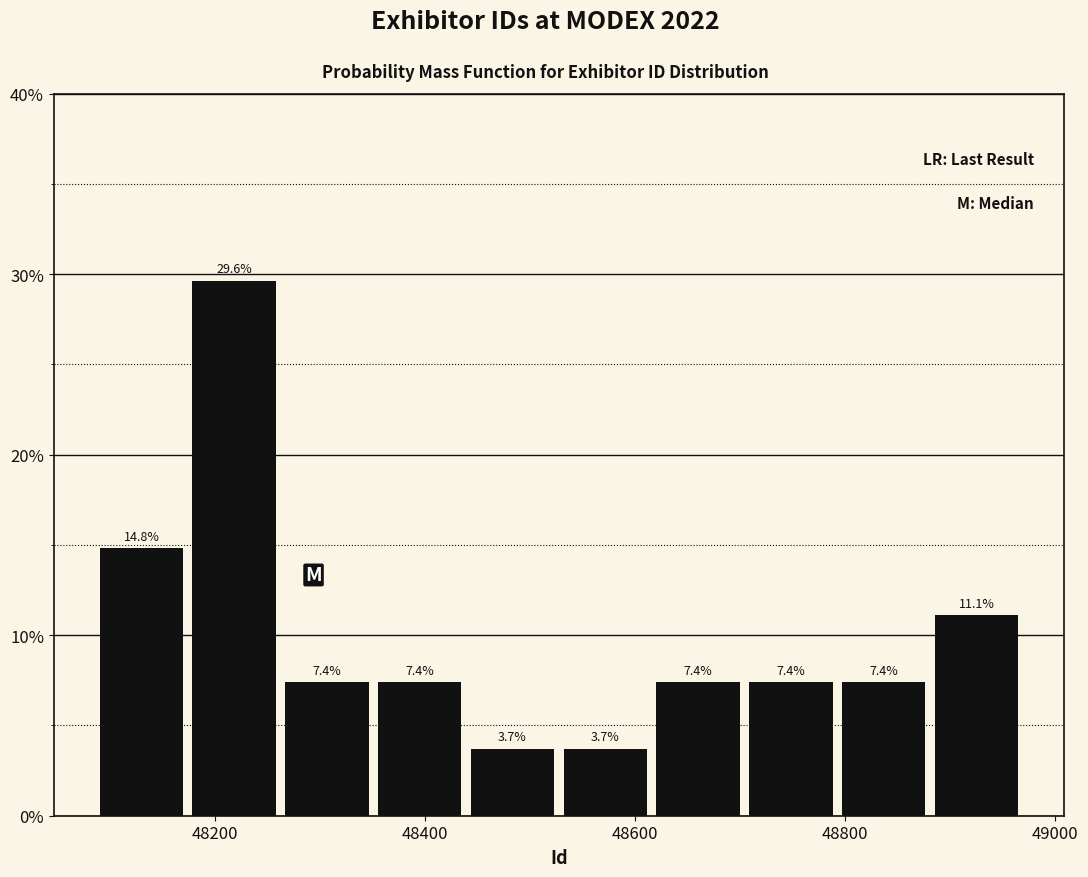

Reading left to right, transcribe this chart: for each bar, give the range it covers on the x-axis and its height. The bar edges are not printed on the chart, so give them approximately, as read against the axis.

48080 to 48180: 14.8
48180 to 48260: 29.6
48260 to 48360: 7.4
48360 to 48440: 7.4
48440 to 48520: 3.7
48520 to 48620: 3.7
48620 to 48700: 7.4
48700 to 48800: 7.4
48800 to 48880: 7.4
48880 to 48960: 11.1